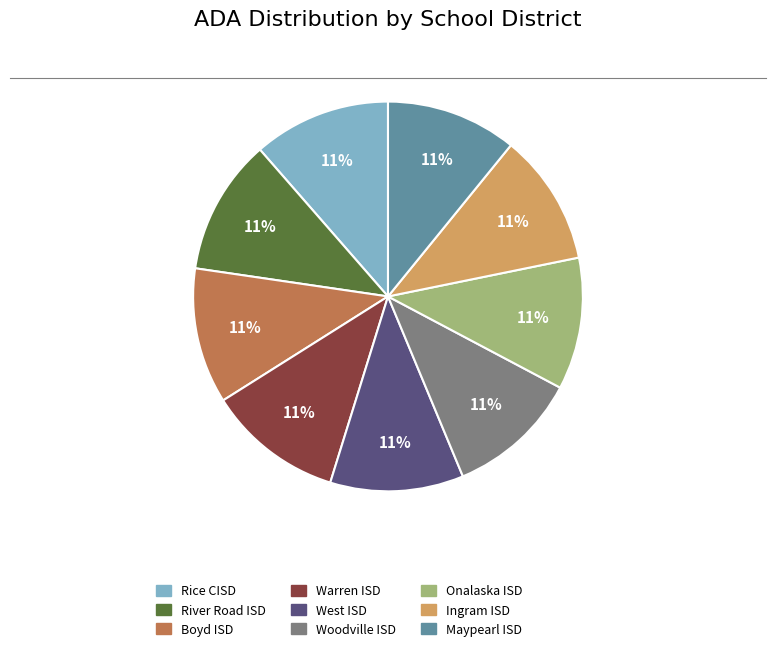

How many segments does this pie chart have?

9